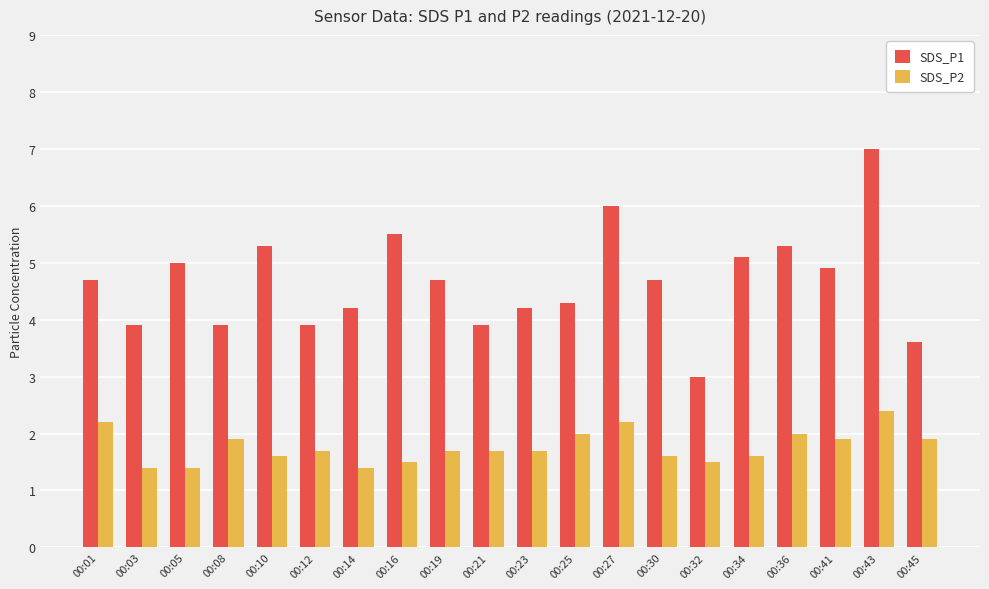

Where is SDS_P1 nearest to the value 5?

00:05